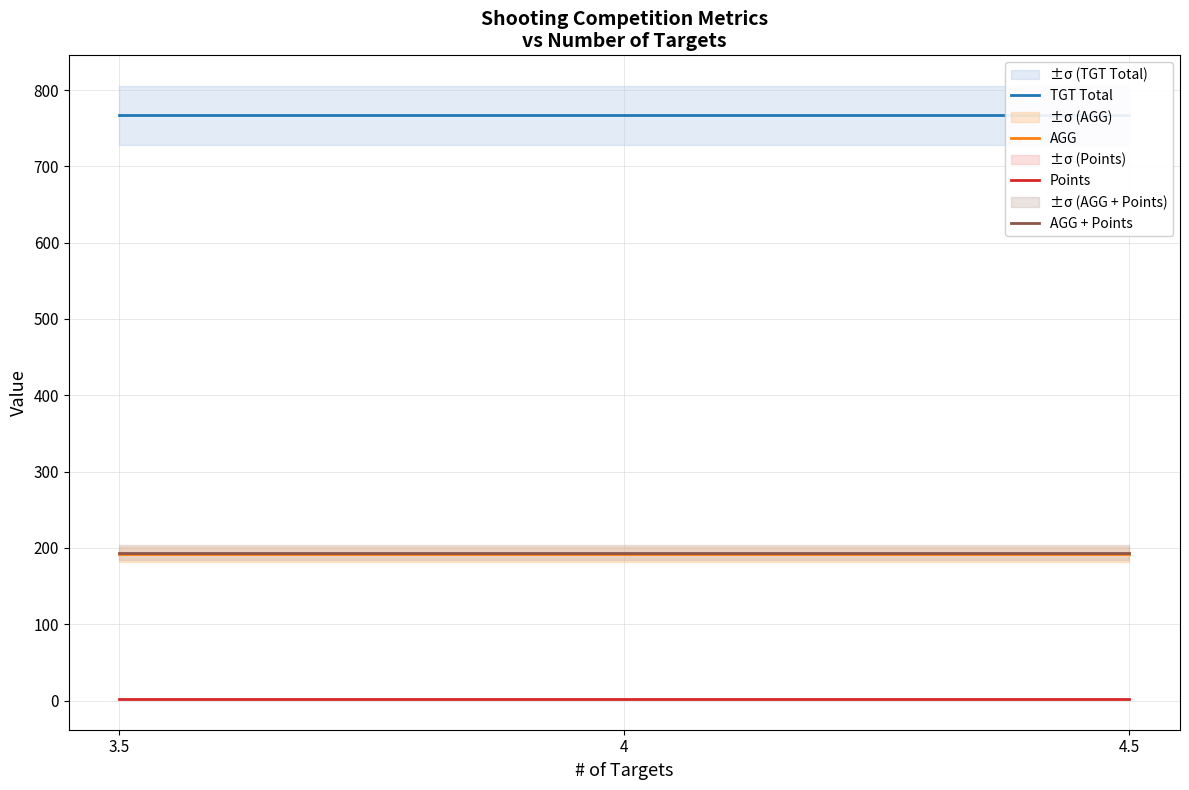

Read the TGT Total value at 3.5.

767.0